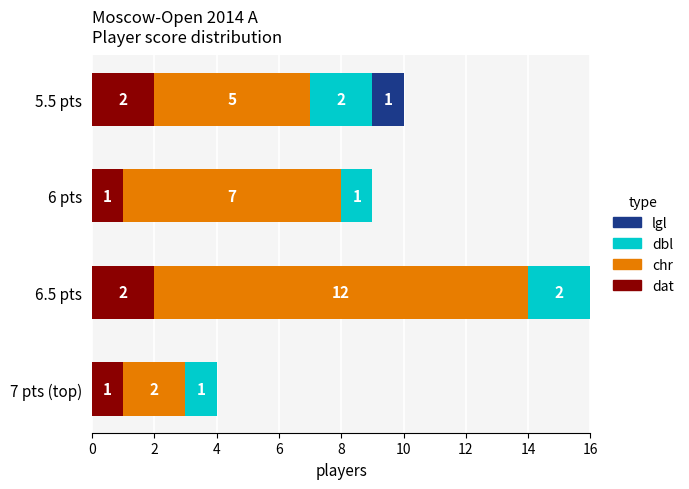

What is the total value across all series at 7 pts (top)?

4